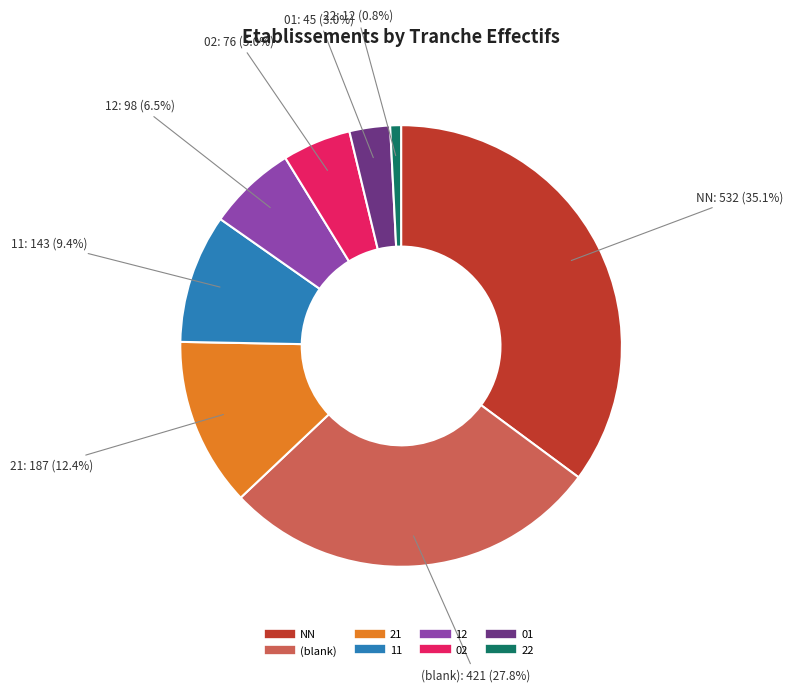

Is there any slice that represents more than half of the pie?

No